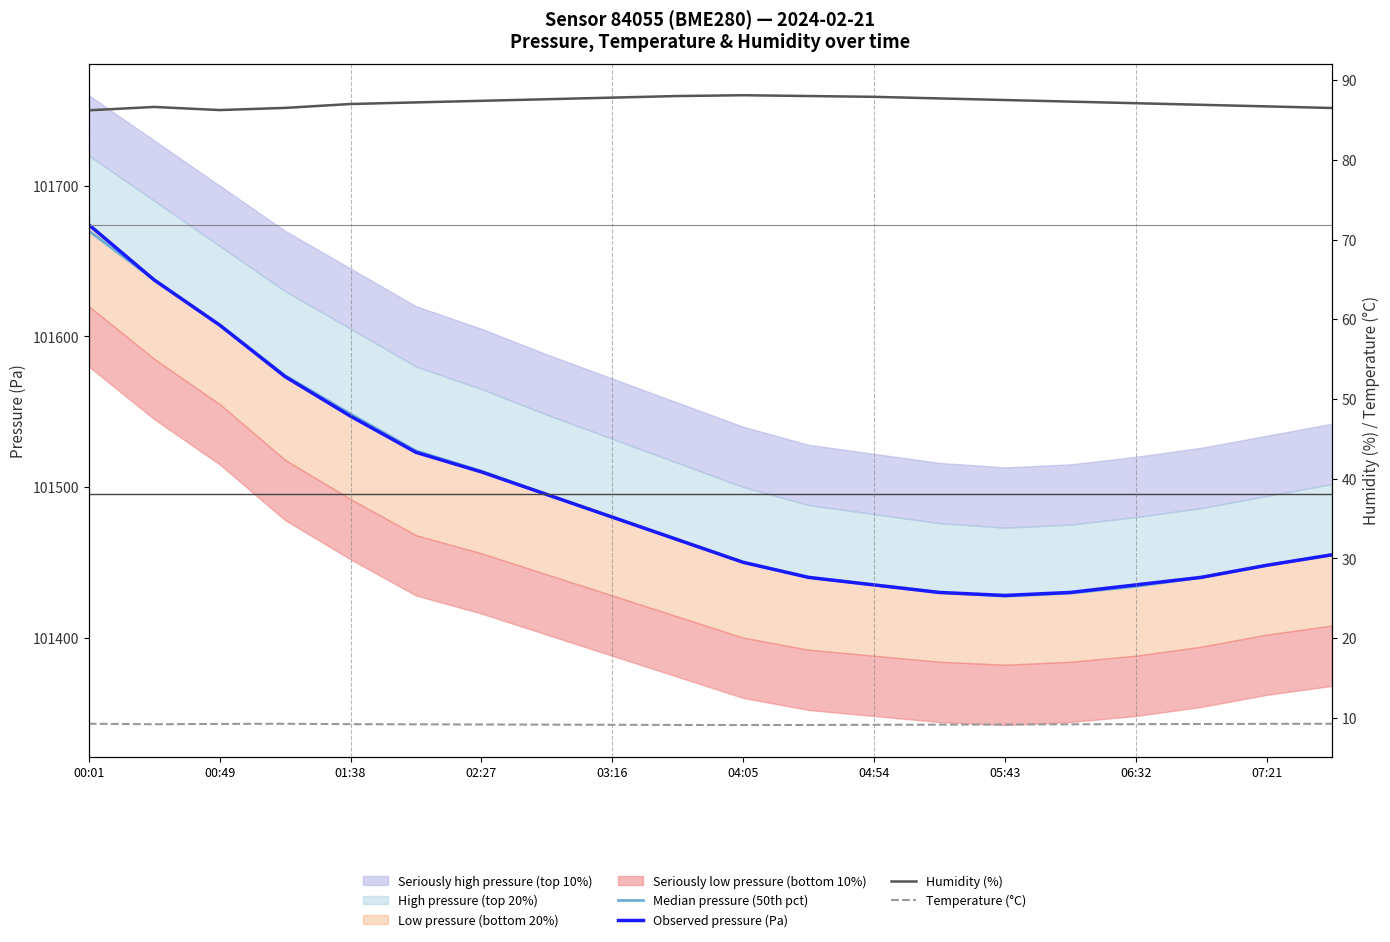

Between 05:43 and 06:32, which is larger?

06:32